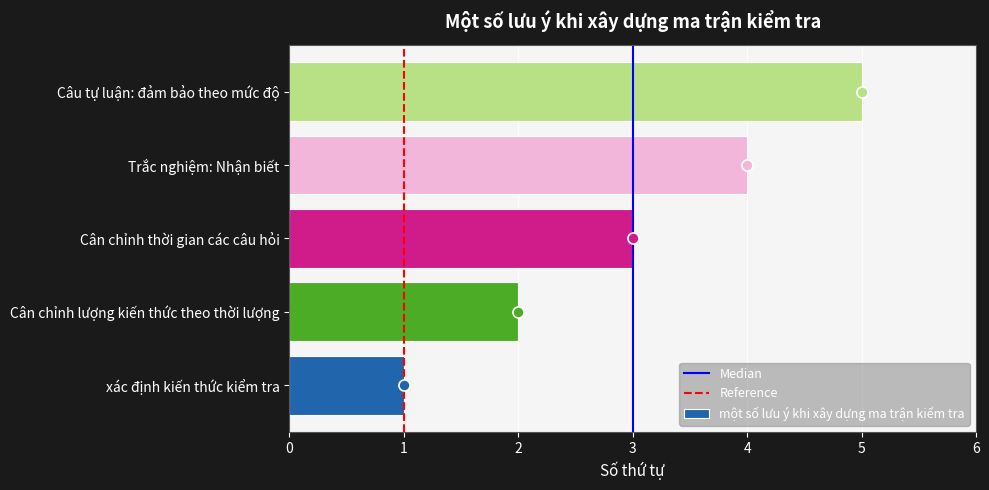

How many values are between 2 and 4?

3